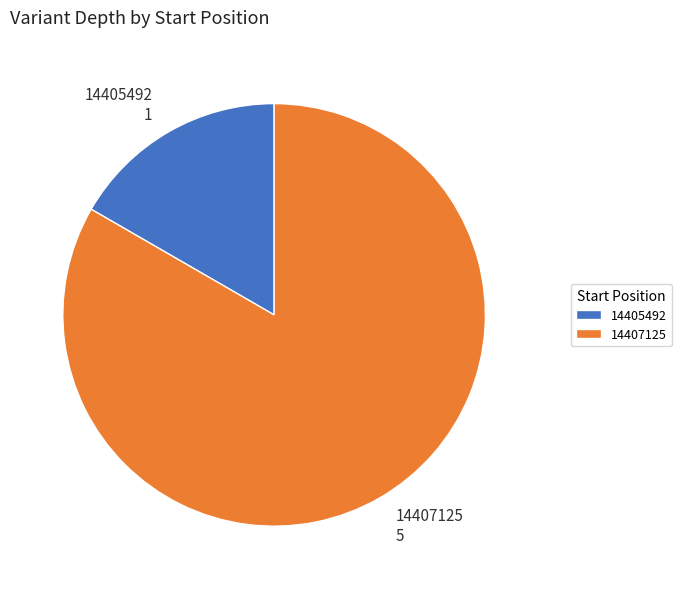

Do 14407125 and 14405492 together represent more than half of the pie?

Yes